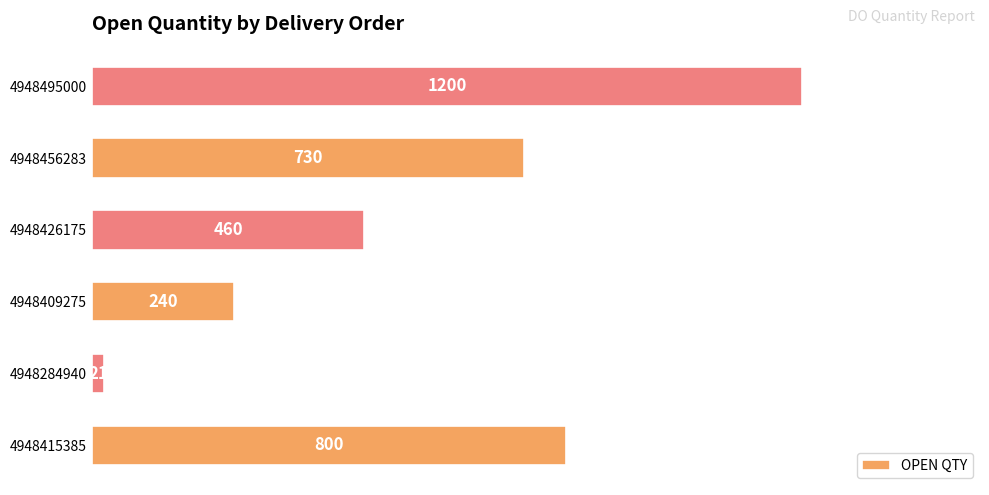

Rank the categories by value from lowest to highest.

4948284940, 4948409275, 4948426175, 4948456283, 4948415385, 4948495000